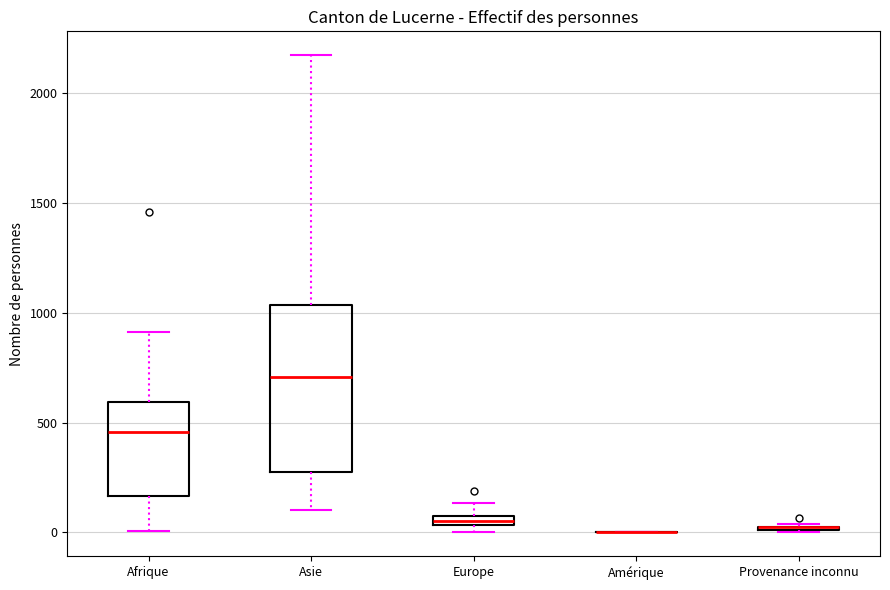

Comparing the boxes themselves (not the whiskers), which one is the tallest?

Asie